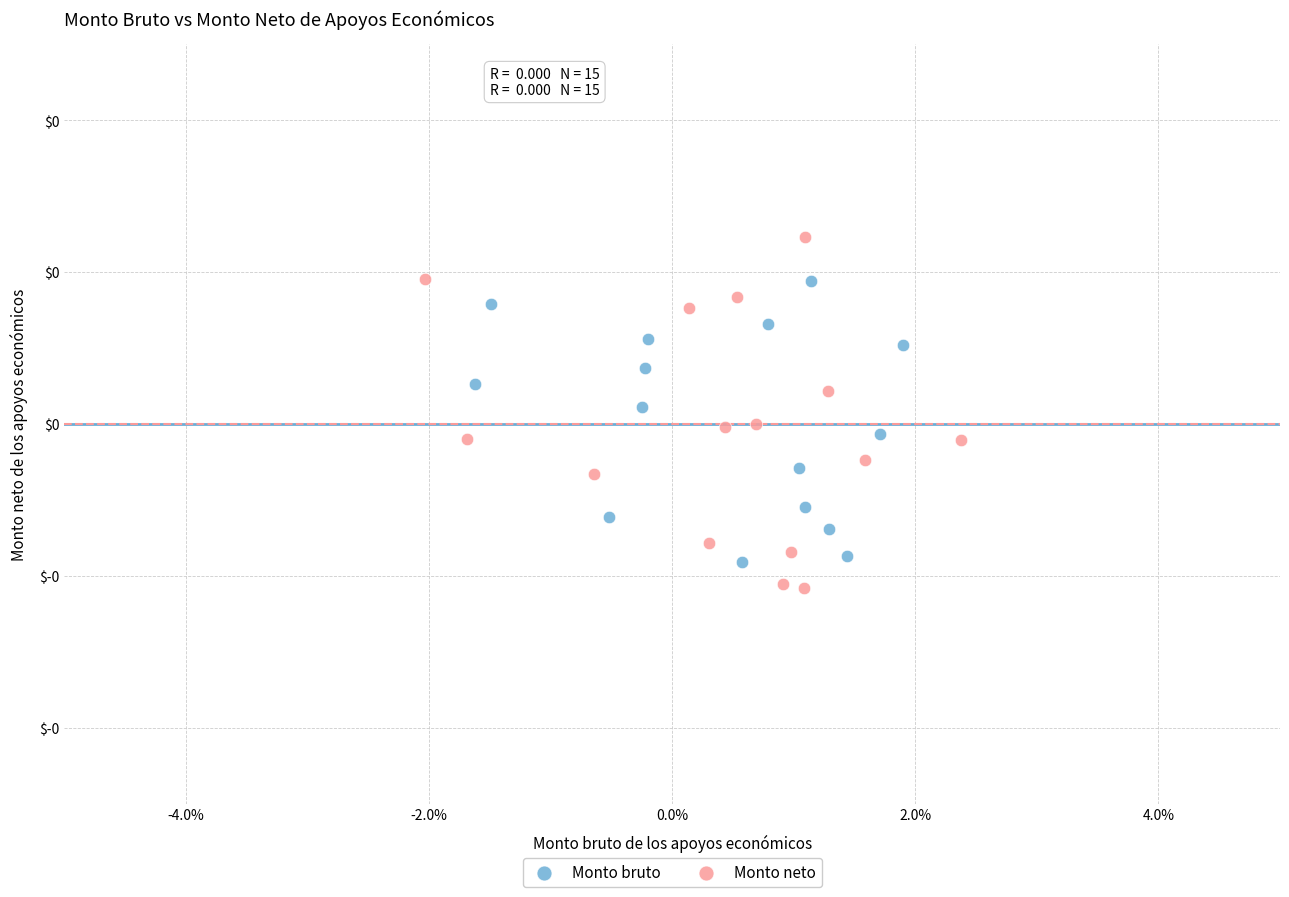

What are all the series names shown in the legend?

Monto bruto, Monto neto